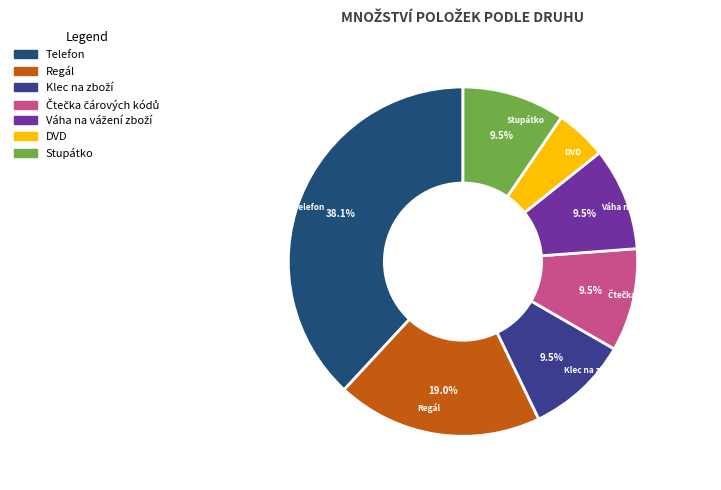

Does any single category account for the majority?

No